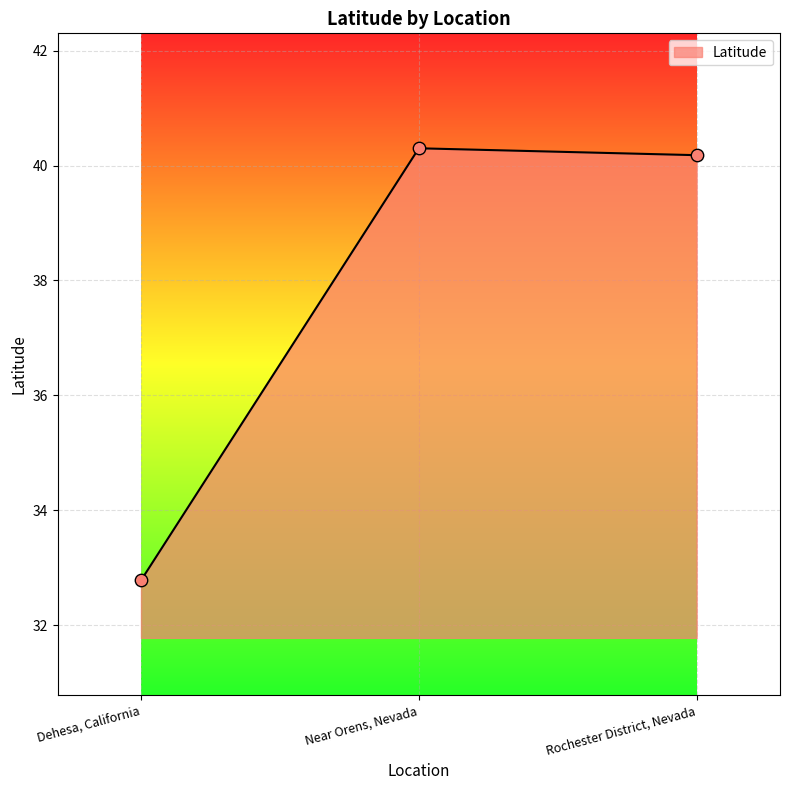

Between Near Orens, Nevada and Rochester District, Nevada, which is larger?

Near Orens, Nevada